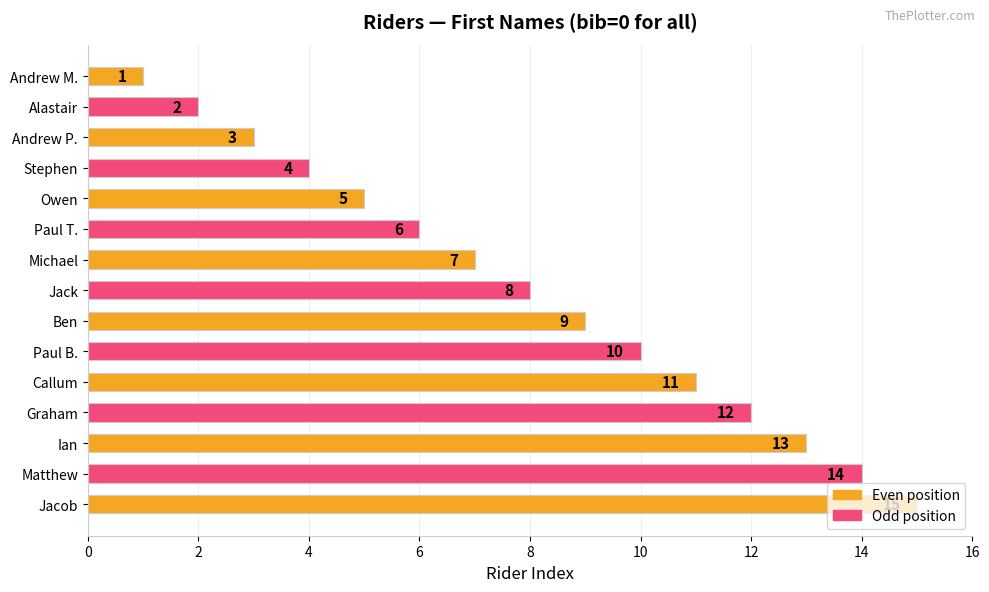

List the labels in order of value, largest first.

Jacob, Matthew, Ian, Graham, Callum, Paul B., Ben, Jack, Michael, Paul T., Owen, Stephen, Andrew P., Alastair, Andrew M.